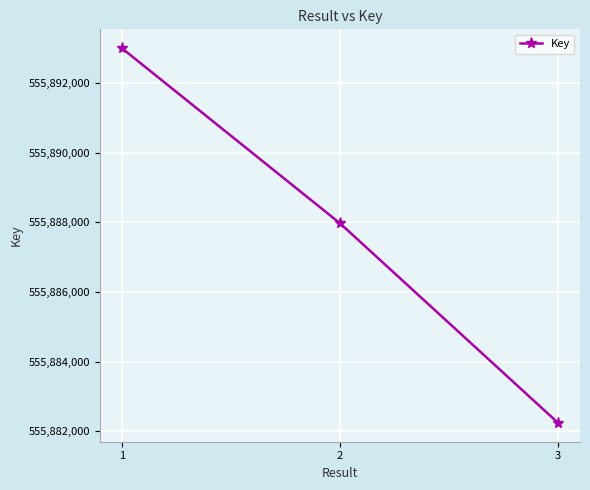

True or false: the data shows 555882241 at 3.

True